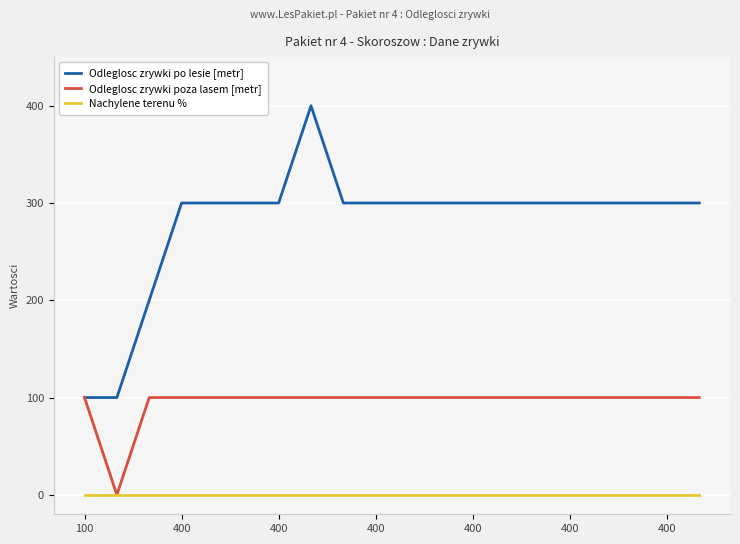

Which series has the largest range (max minus min)?

Odleglosc zrywki po lesie [metr]